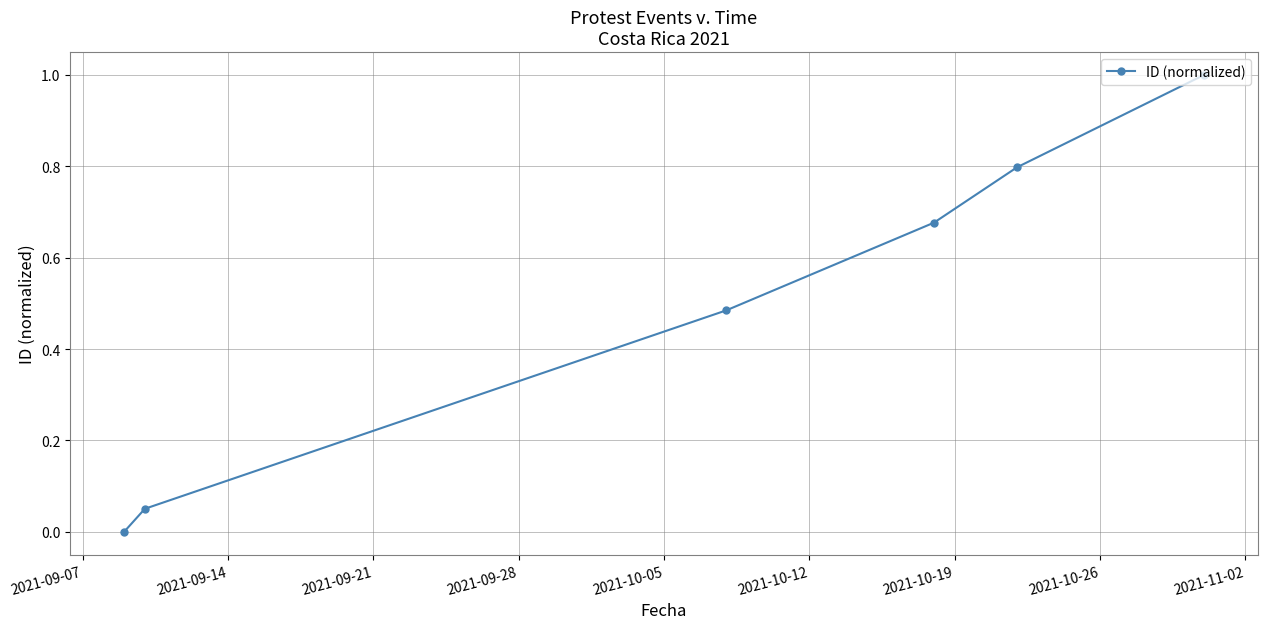

What is the maximum value shown in the chart?

1.0